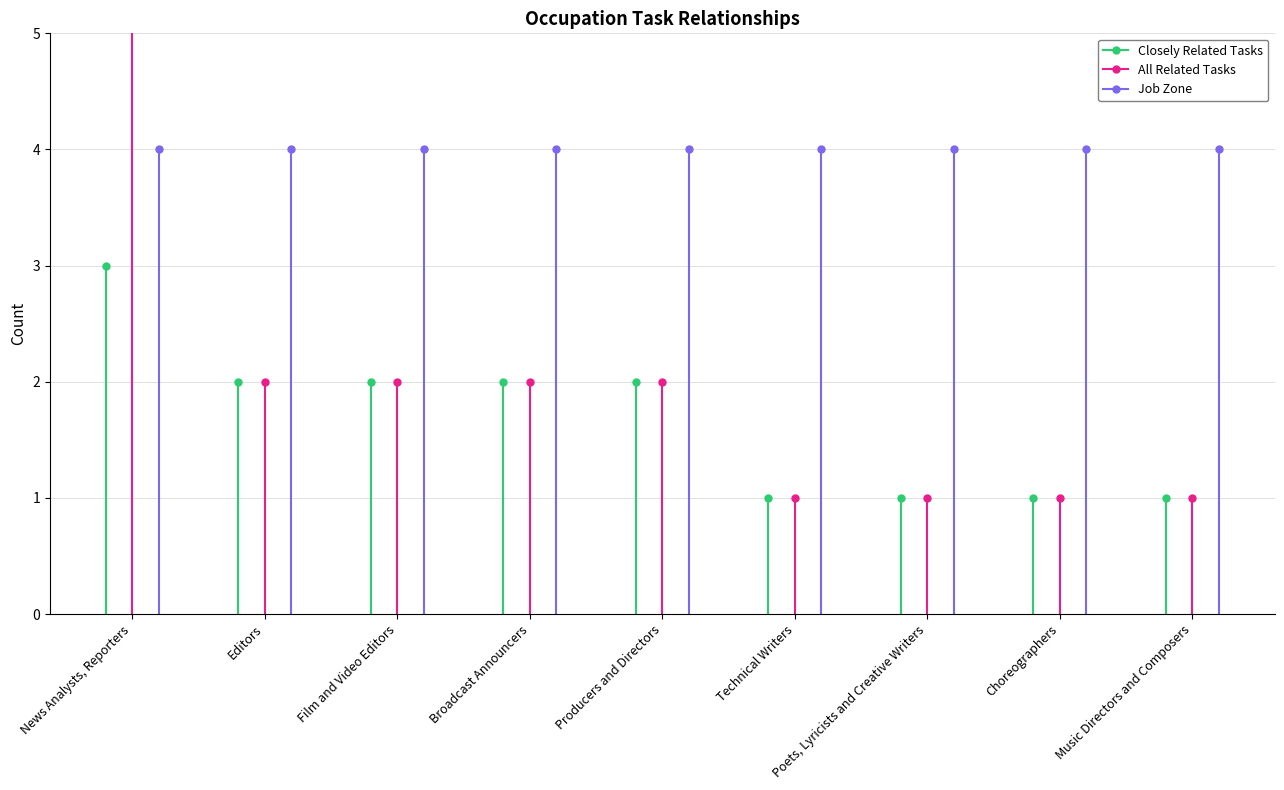

What is the sum of the All Related Tasks values at Producers and Directors and Film and Video Editors?

4